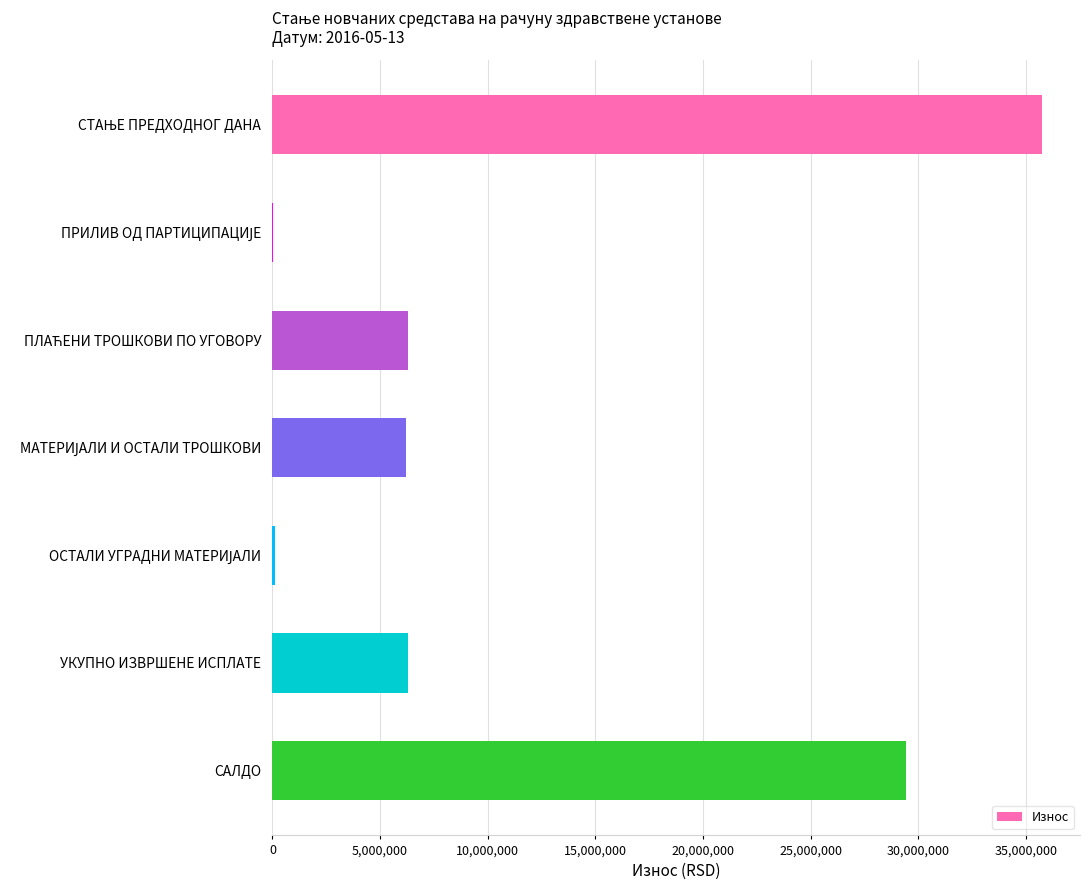

Which has a higher value, УКУПНО ИЗВРШЕНЕ ИСПЛАТЕ or САЛДО?

САЛДО